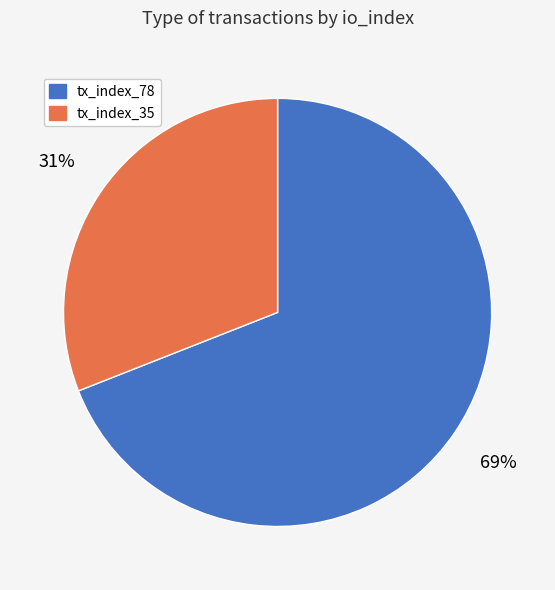

Is the sum of tx_index_78 and tx_index_35 greater than half?

Yes